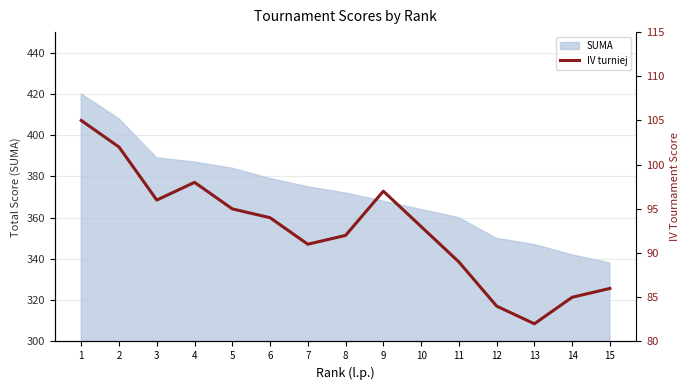

Where is the first local maximum?

4